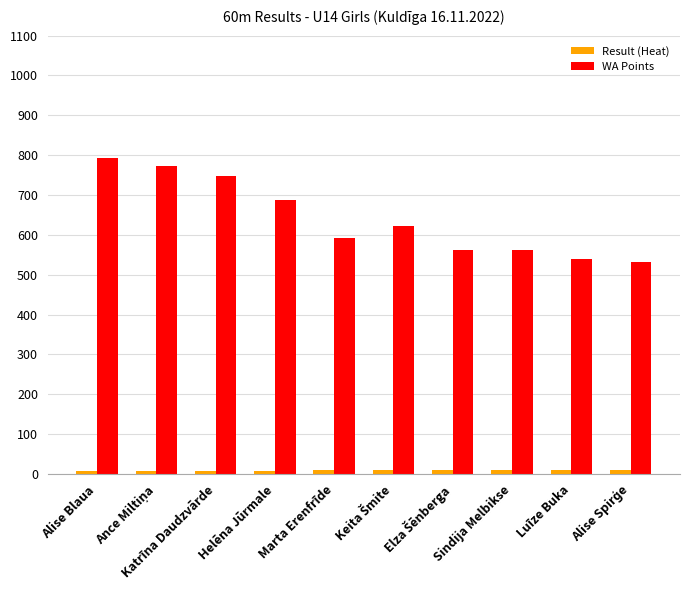

What is the difference between the maximum and second lowest values in the WA Points series?

254.0